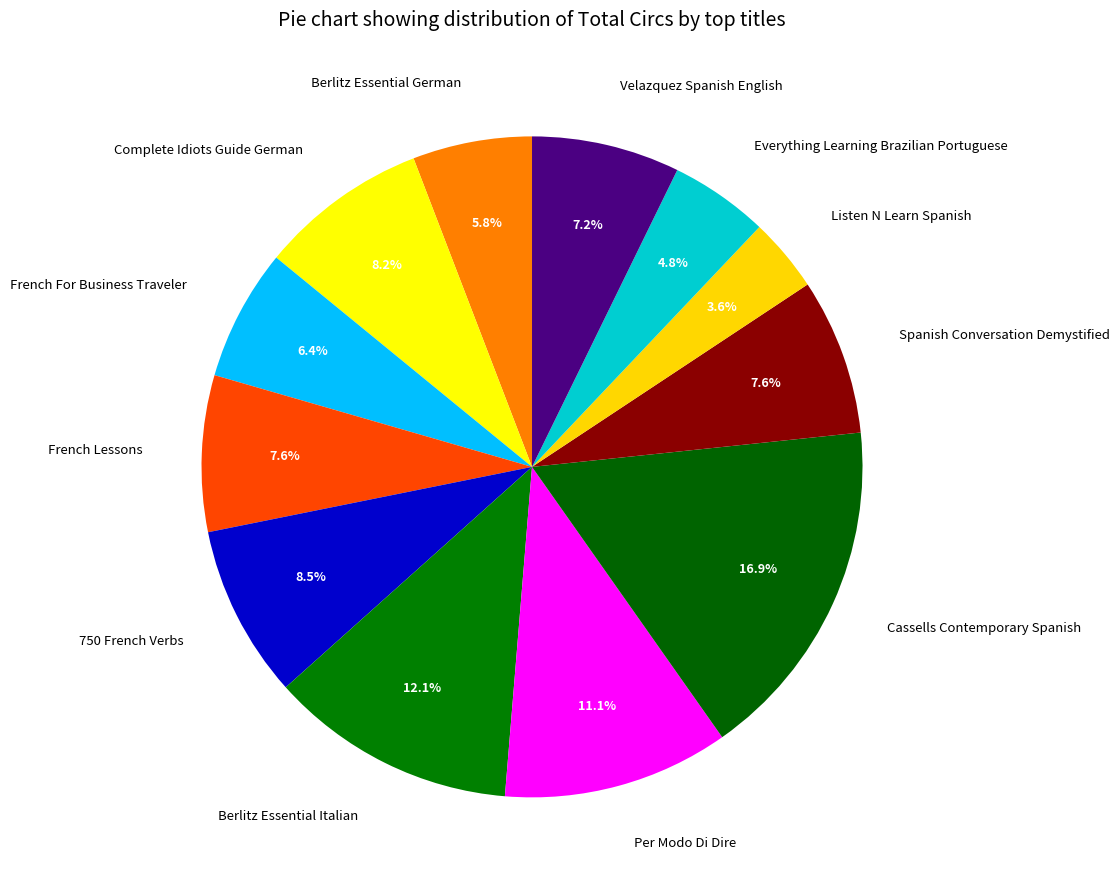

What percentage is the French For Business Traveler slice, to the nearest percent?

6%